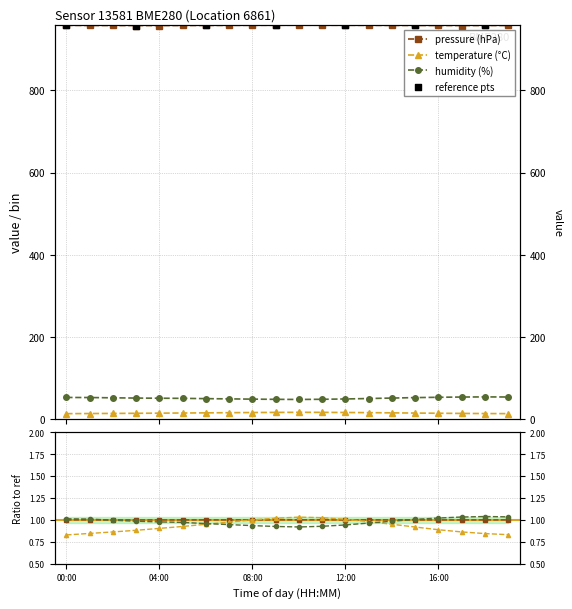

Which series reaches the maximum Y coordinate?

pressure